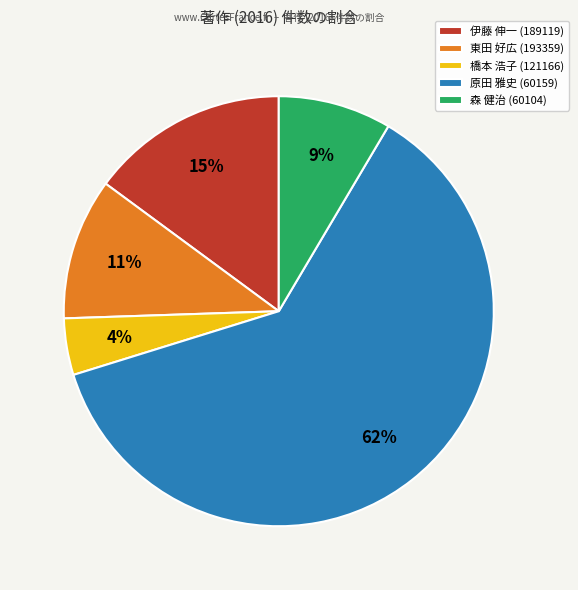

How many slices are in this pie chart?

5